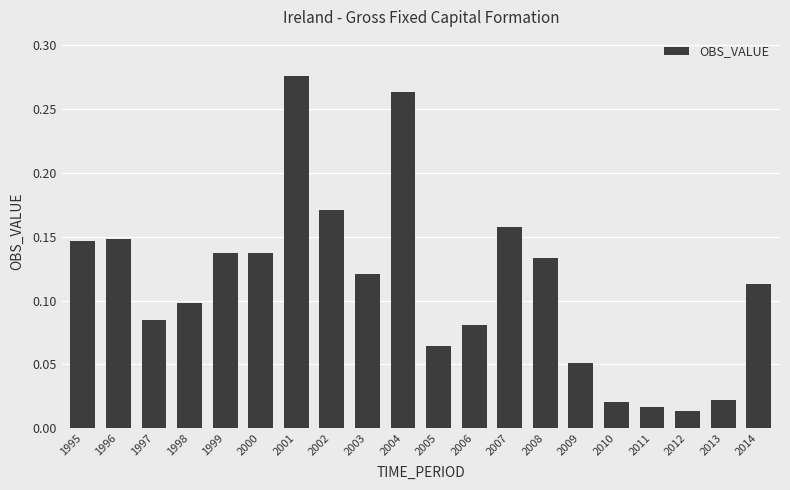

Does the chart contain stacked bars?

No